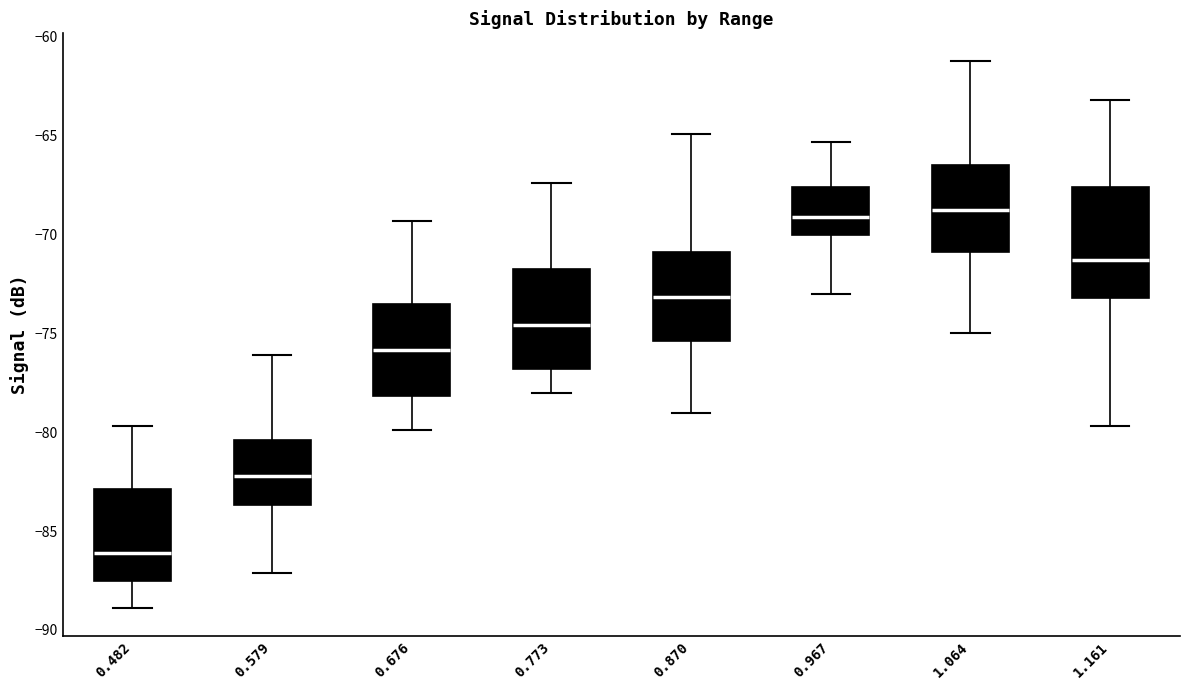

Where is the lower edge of the box at x = 1.064 on the y-axis? The values are not printed on the chart, so give them approximately, as read against the axis.

-71.0